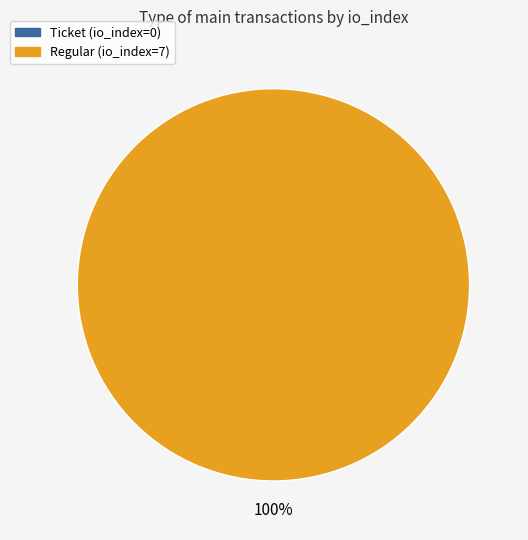

To the nearest percent, what is the difference between the largest and smallest slice percentages?

100%